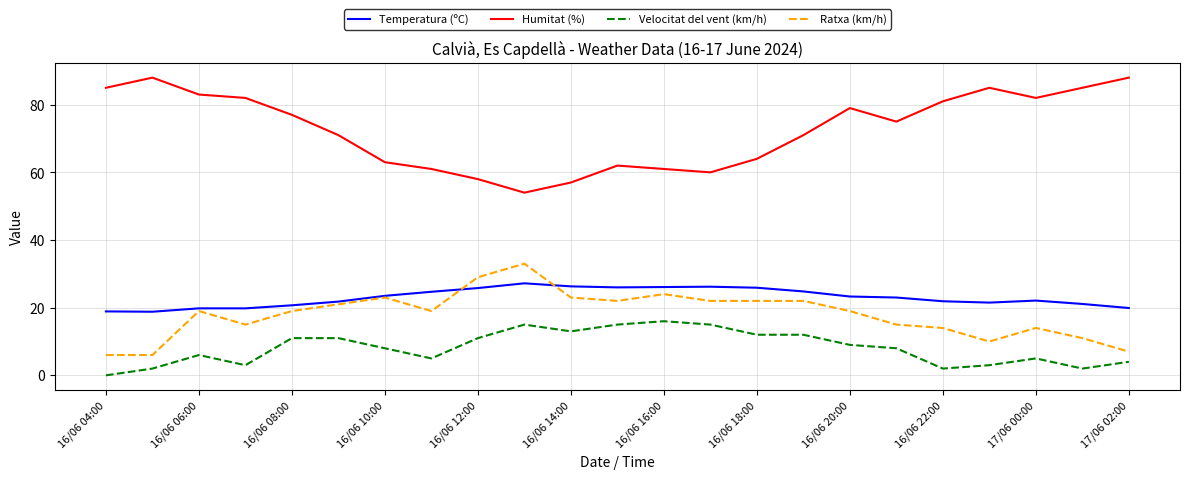

What is the greatest value displayed?

88.0